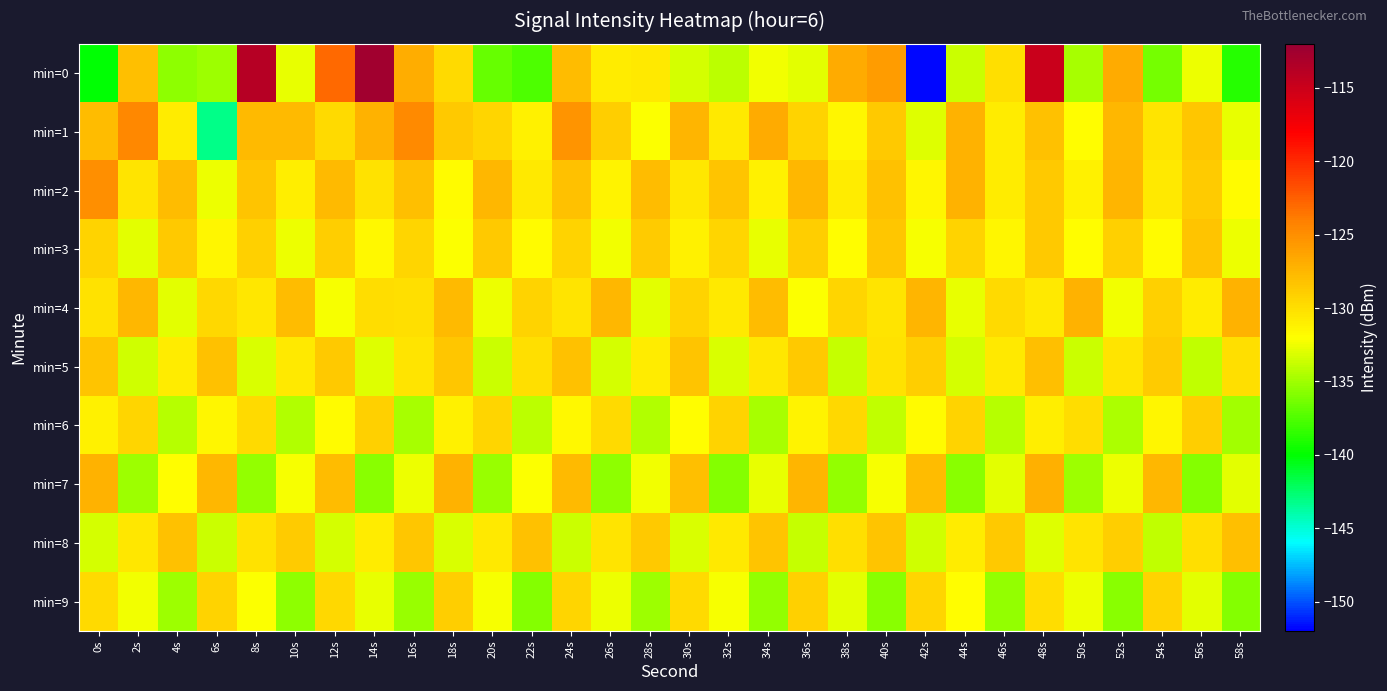

List the series in order of their peak value, lowest first.

min=6, min=9, min=3, min=5, min=8, min=4, min=7, min=2, min=1, min=0